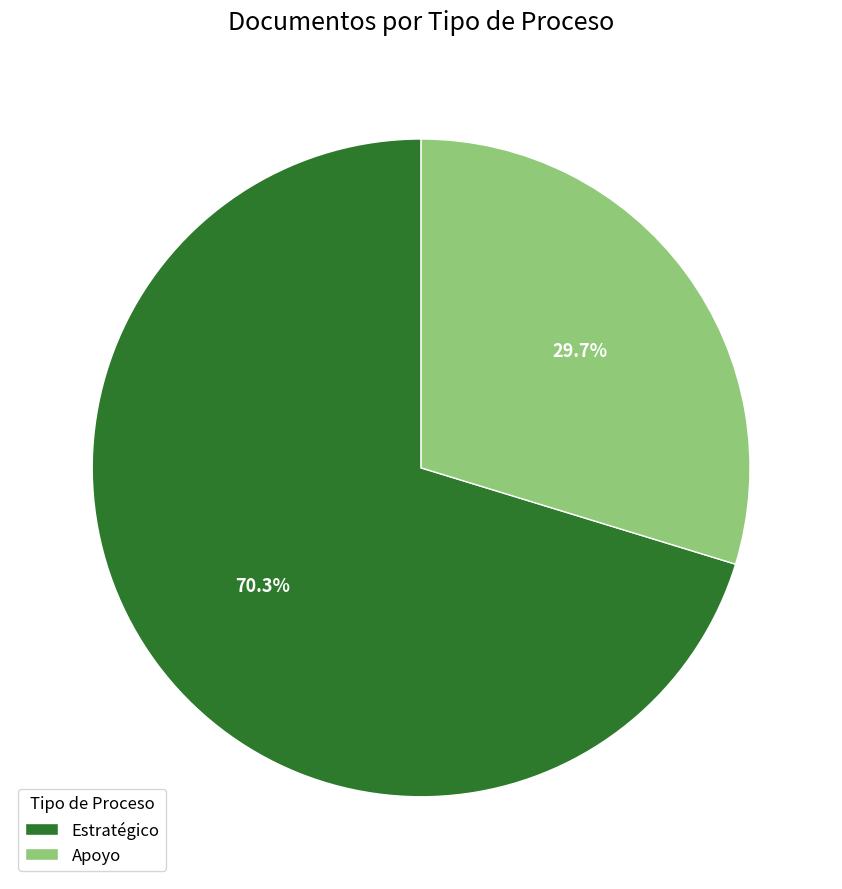

Combined, do Apoyo and Estratégico account for over 50%?

Yes